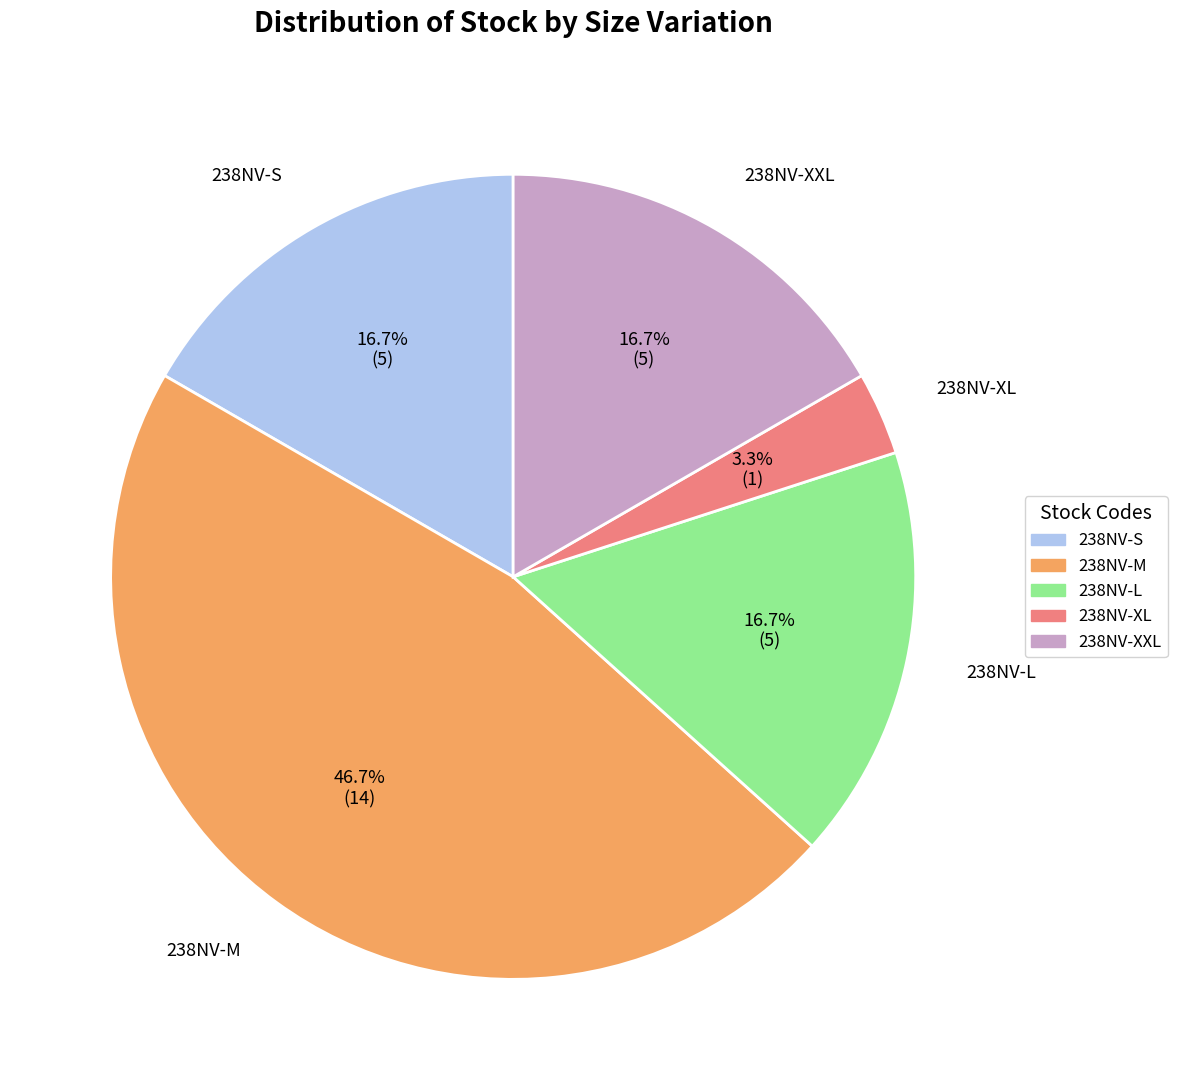

Between 238NV-XXL and 238NV-M, which is larger?

238NV-M